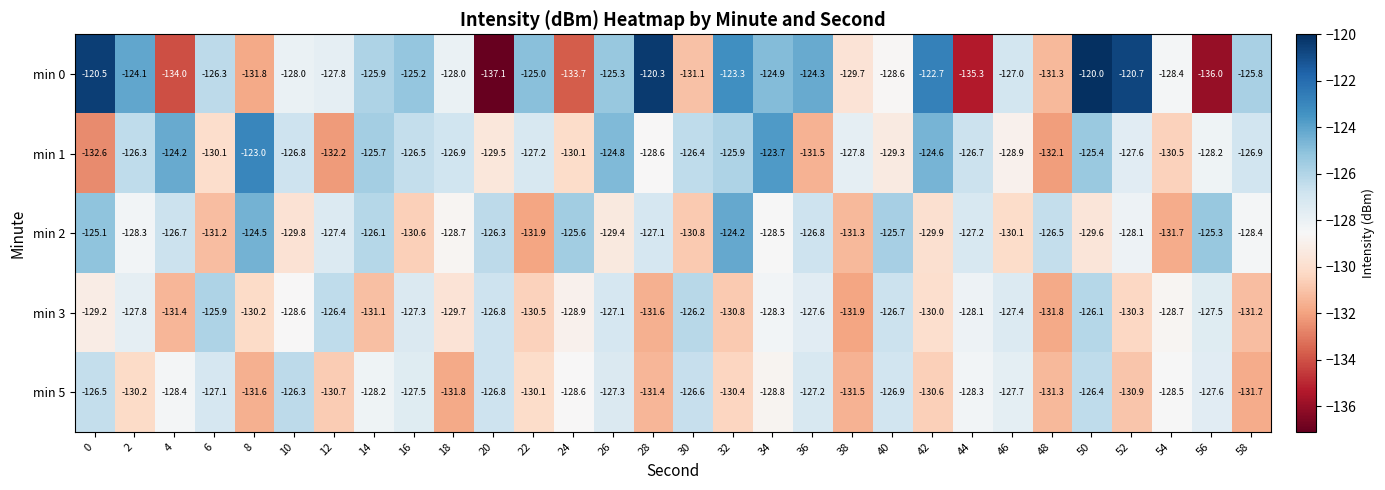

What is the lowest value of the min 0 series?

-137.1